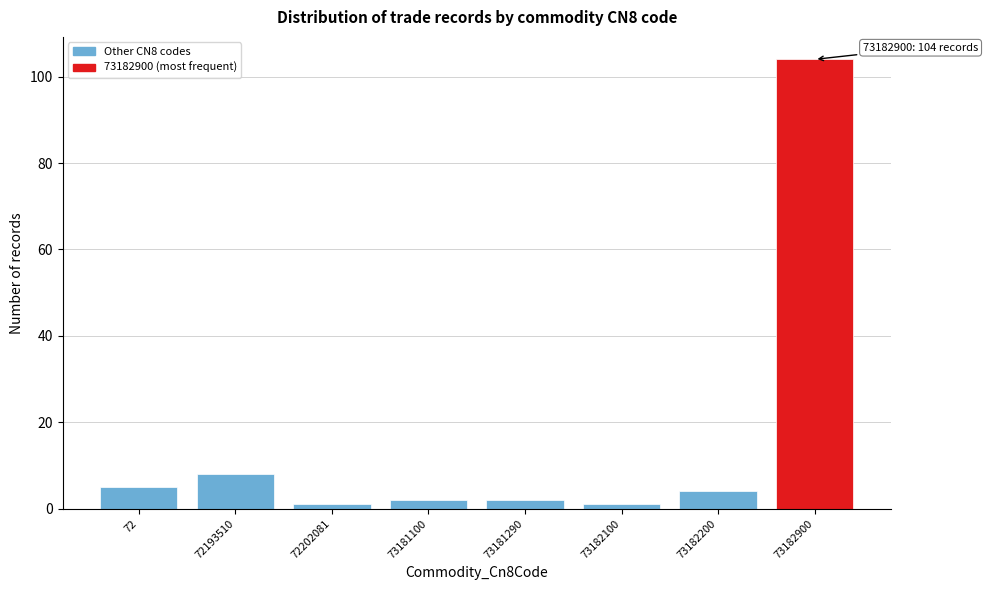

Reading left to right, transcribe all the data shown in this chart.

5	8	1	2	2	1	4	104